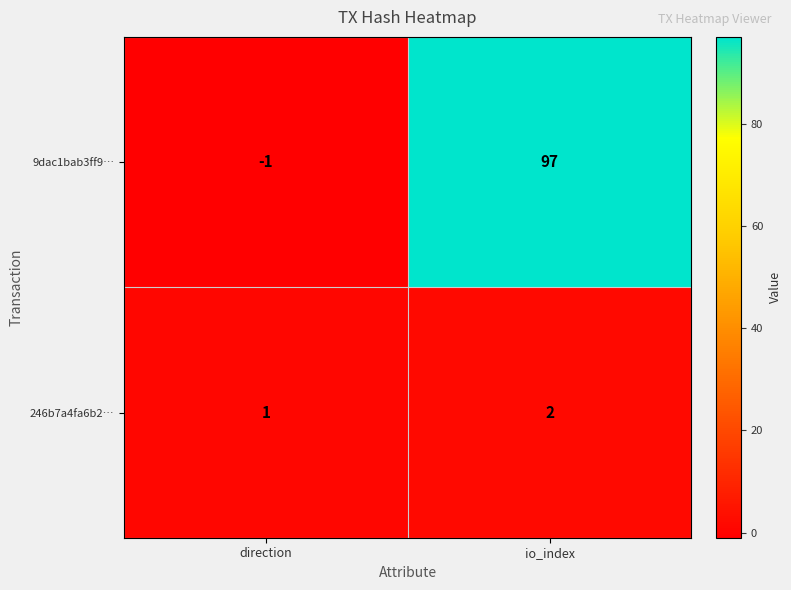

Rank the series by their average value, from lowest to highest.

246b7a4fa6b2…, 9dac1bab3ff9…